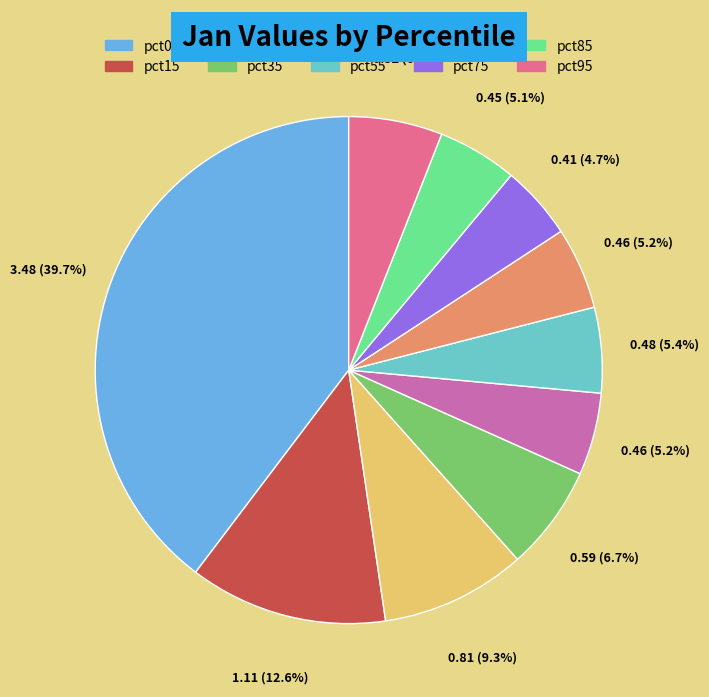

To the nearest percent, what is the average slice percentage?

10%